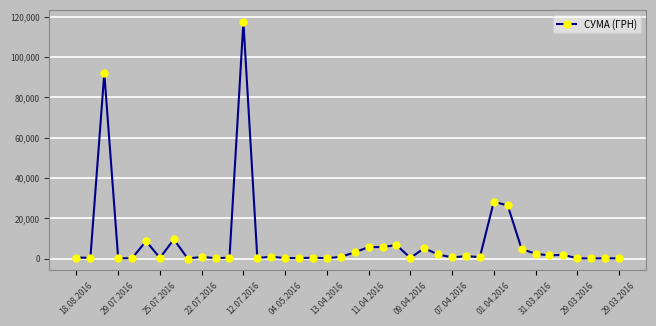

What is the difference between the maximum and second lowest values?

117471.0